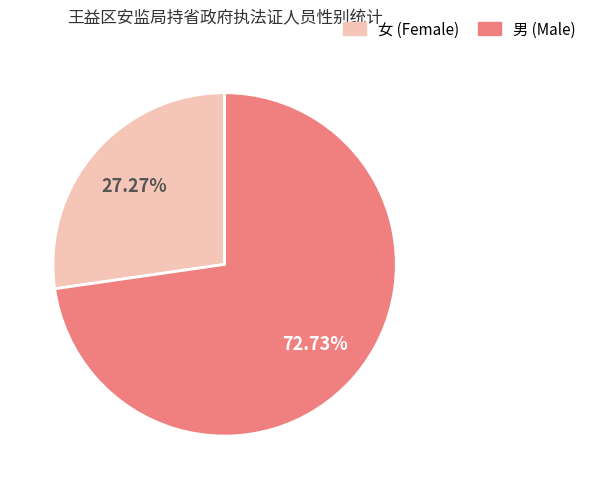

True or false: 男 accounts for 73% of the total.

True